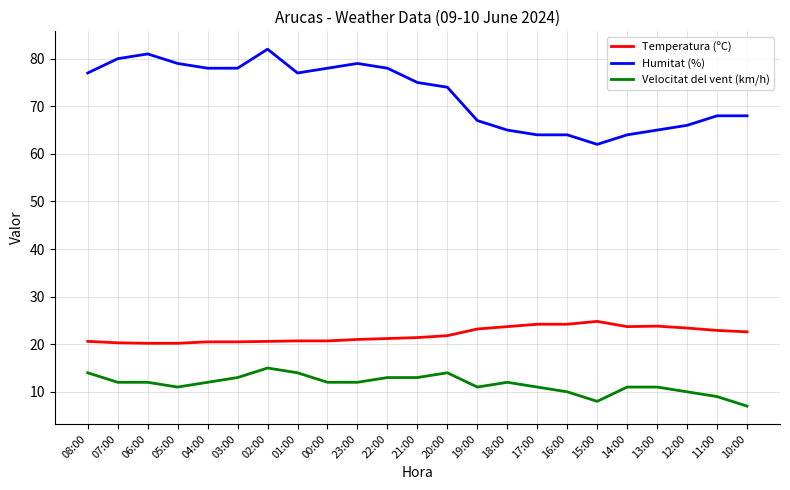

Is it true that Humitat (%) equals 116.1 at 00:00?

False